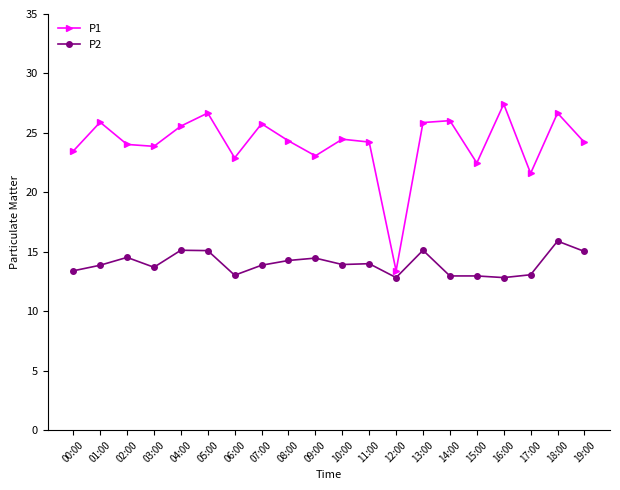

True or false: P2 and P1 cross at least once.

False